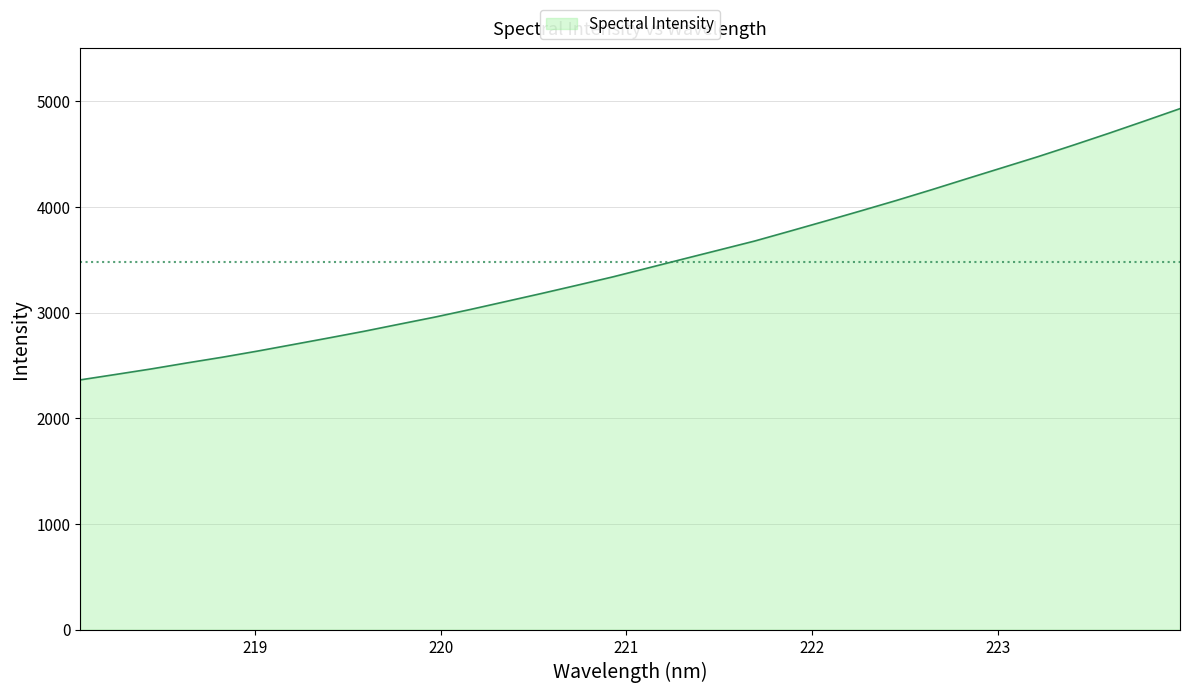

What is the difference between the second highest and second lowest values?

2398.7